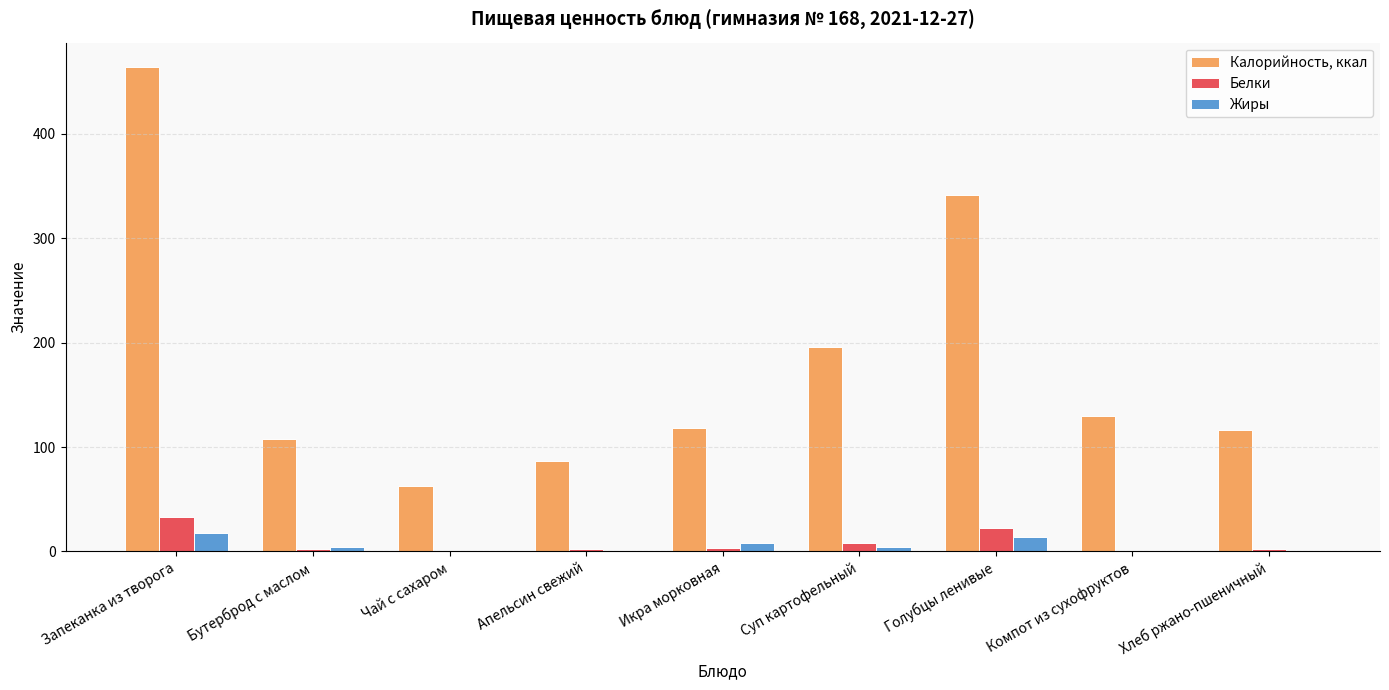

The value of Калорийность, ккал at Хлеб ржано-пшеничный is 61.0. True or false?

False